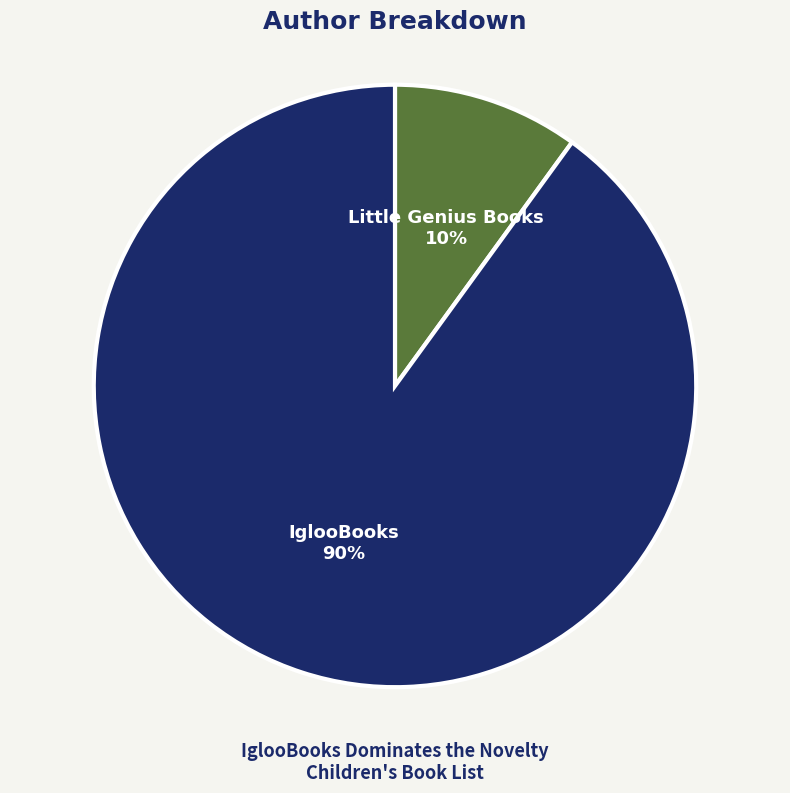

To the nearest percent, what is the difference between the largest and smallest slice percentages?

80%